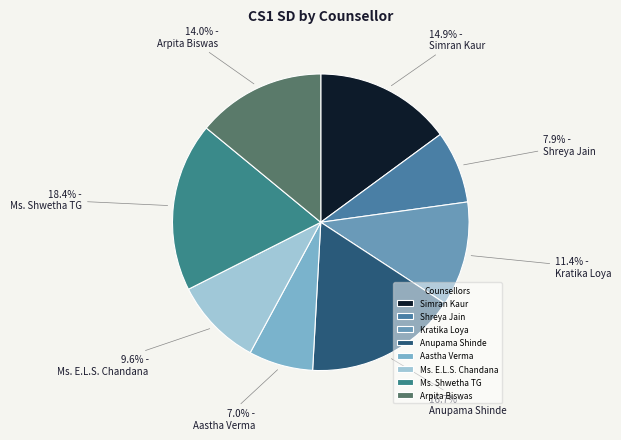

How many segments does this pie chart have?

8